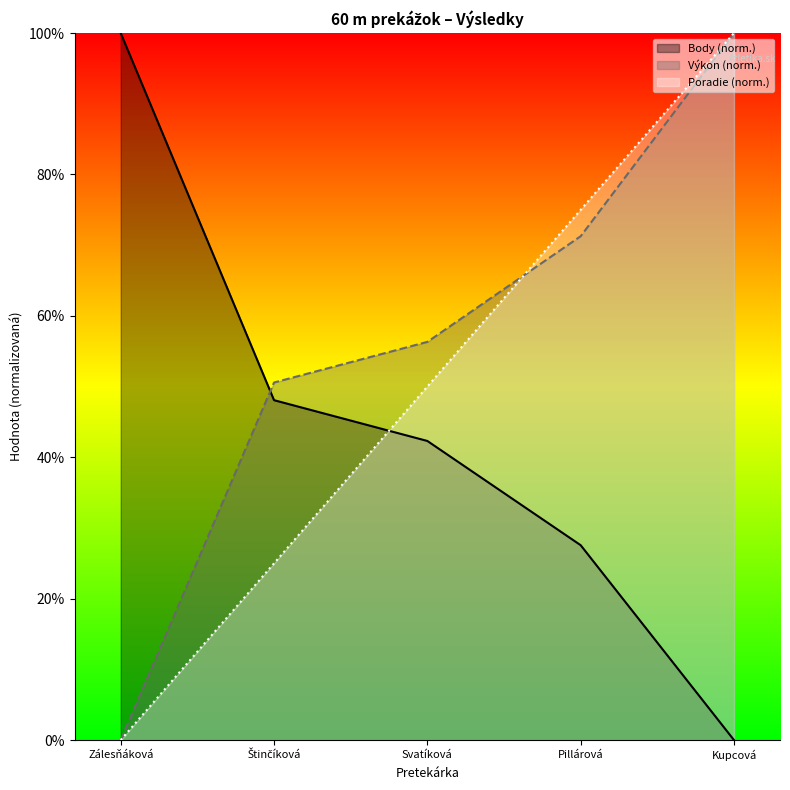

True or false: Výkon has more than 0 points higher than both neighbors.

False